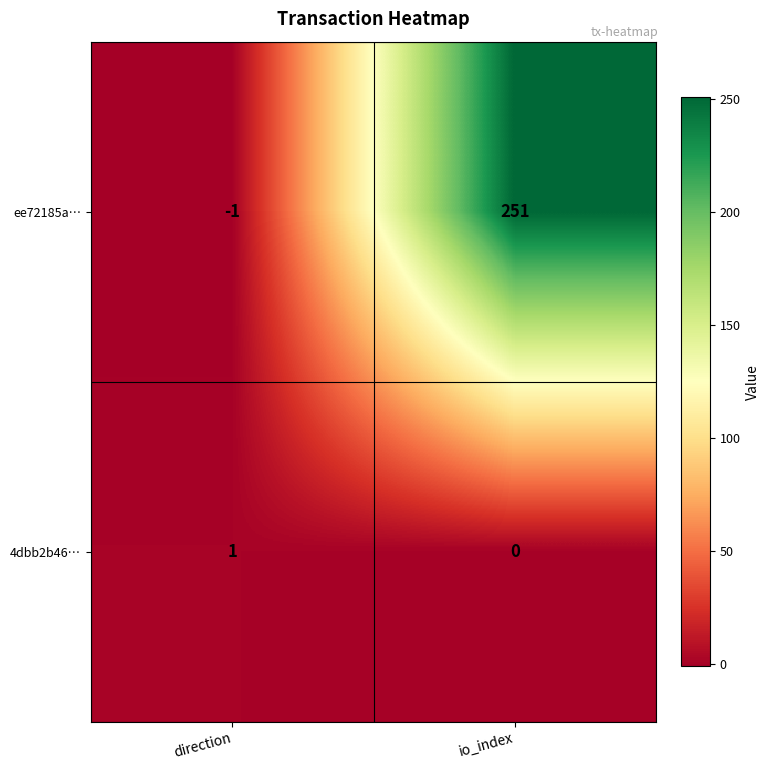

Count the number of categories in the chart.

2